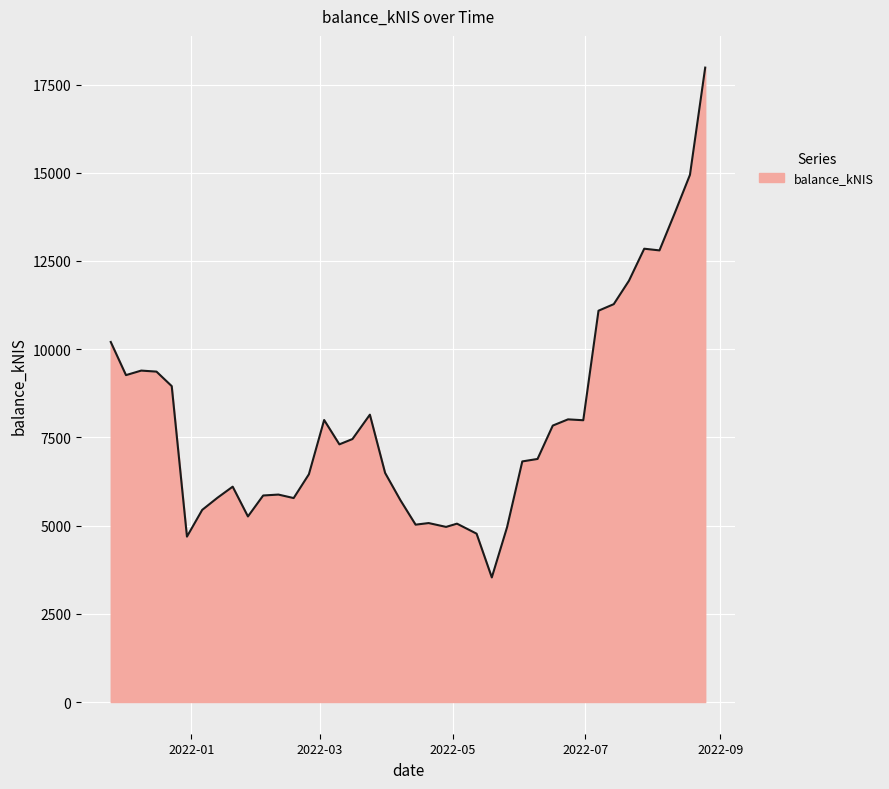

What is the difference between the maximum and minimum values?

14449.7